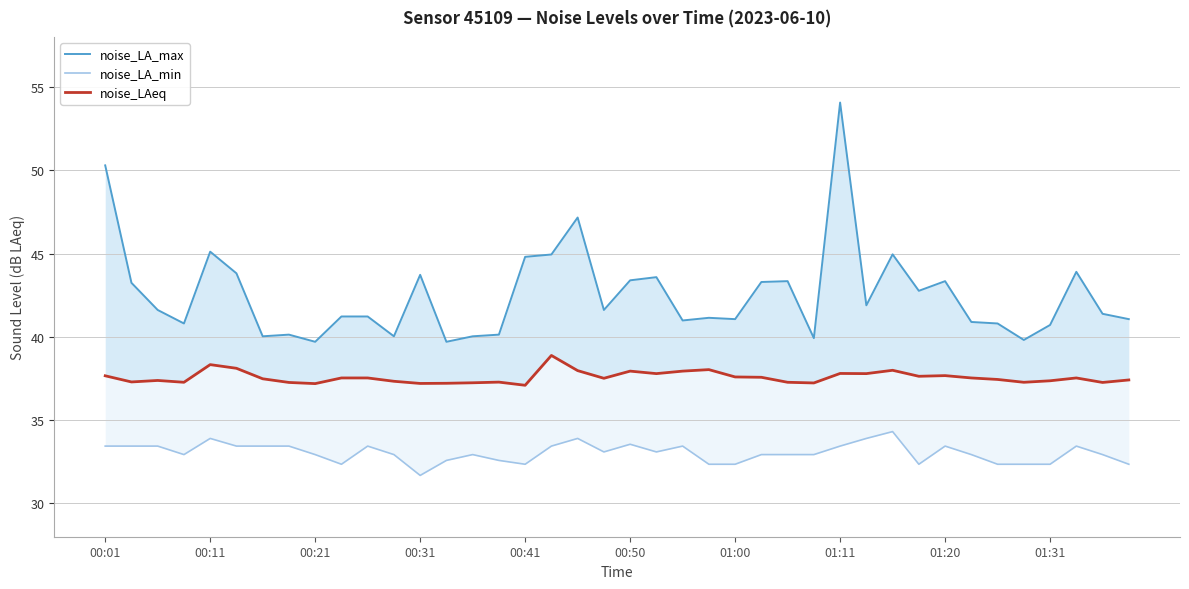

Count the number of categories in the chart.

40